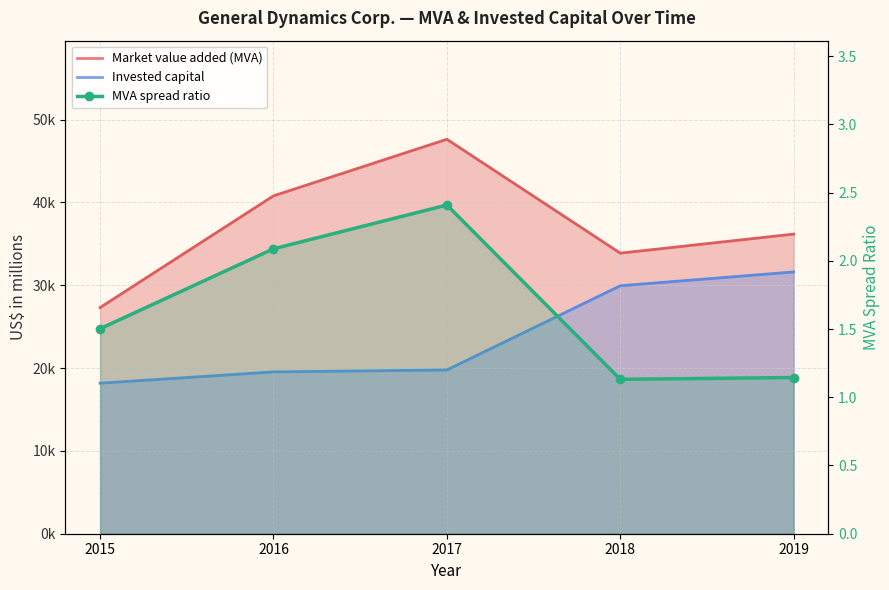

What position from the left is 2018-12-31?

4